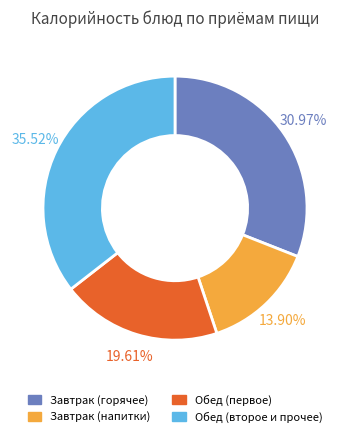

Is there a majority slice in this chart?

No